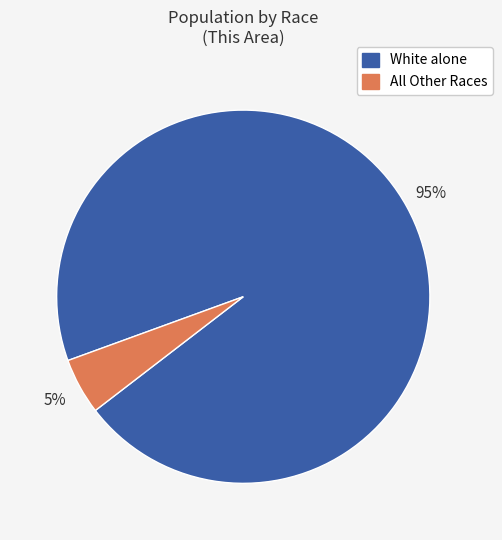

To the nearest percent, what is the average slice percentage?

50%